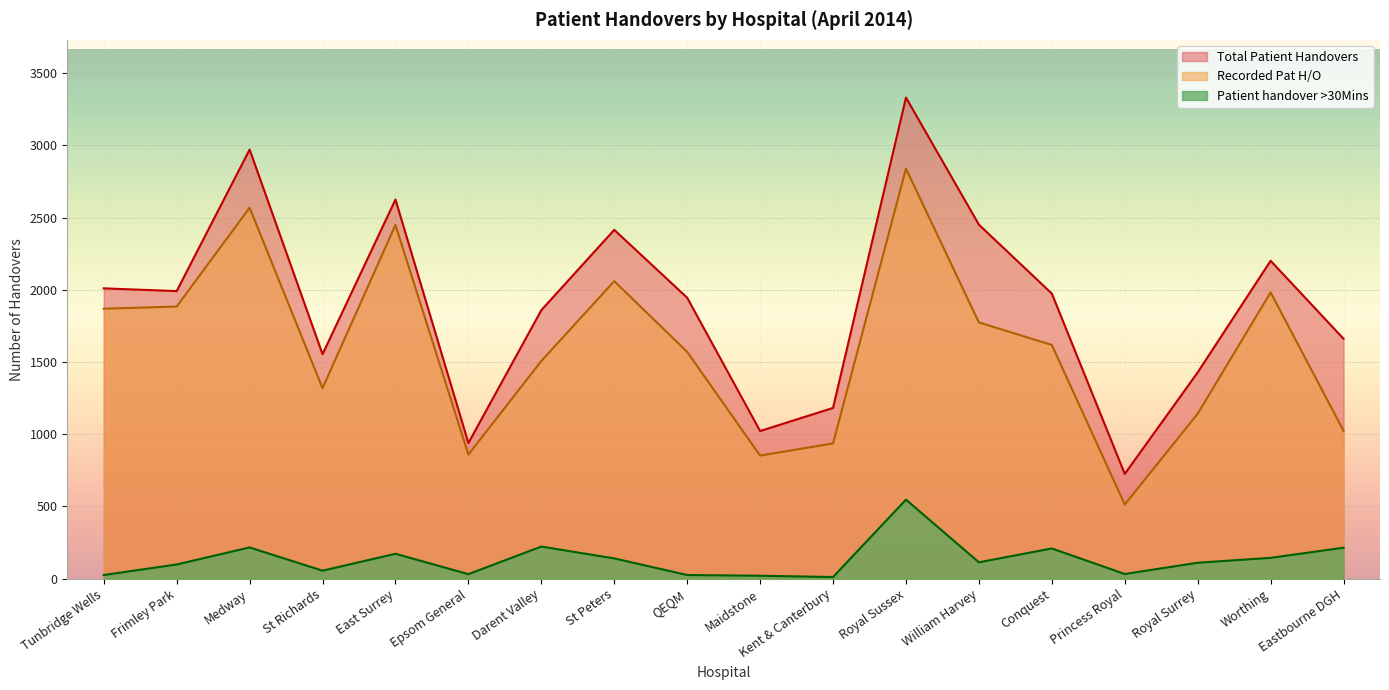

At St Richards, list the series in order from largest to smallest.

Total Patient Handovers, Recorded Pat H/O, Patient handover >30Mins